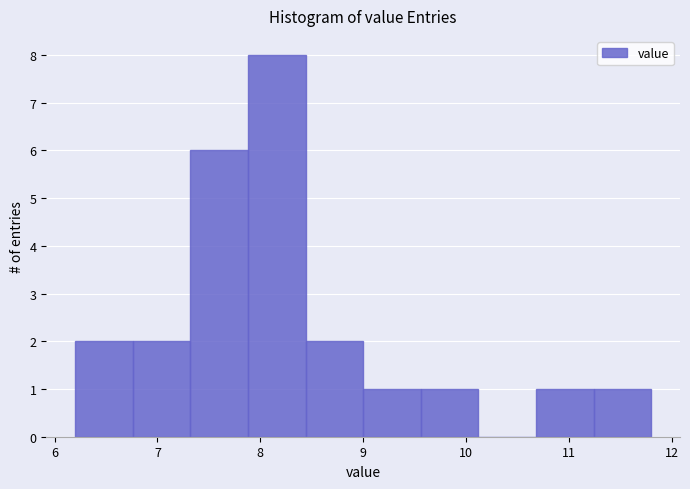

Reading left to right, transcribe this chart: for each bar, give the range it covers on the x-axis and its height. Neither the bar edges nor the heights are printed on the chart, so give them approximately, as read against the axes.

6.20 to 6.76: 2
6.76 to 7.32: 2
7.32 to 7.88: 6
7.88 to 8.44: 8
8.44 to 9.00: 2
9.00 to 9.56: 1
9.56 to 10.12: 1
10.12 to 10.68: 0
10.68 to 11.24: 1
11.24 to 11.80: 1